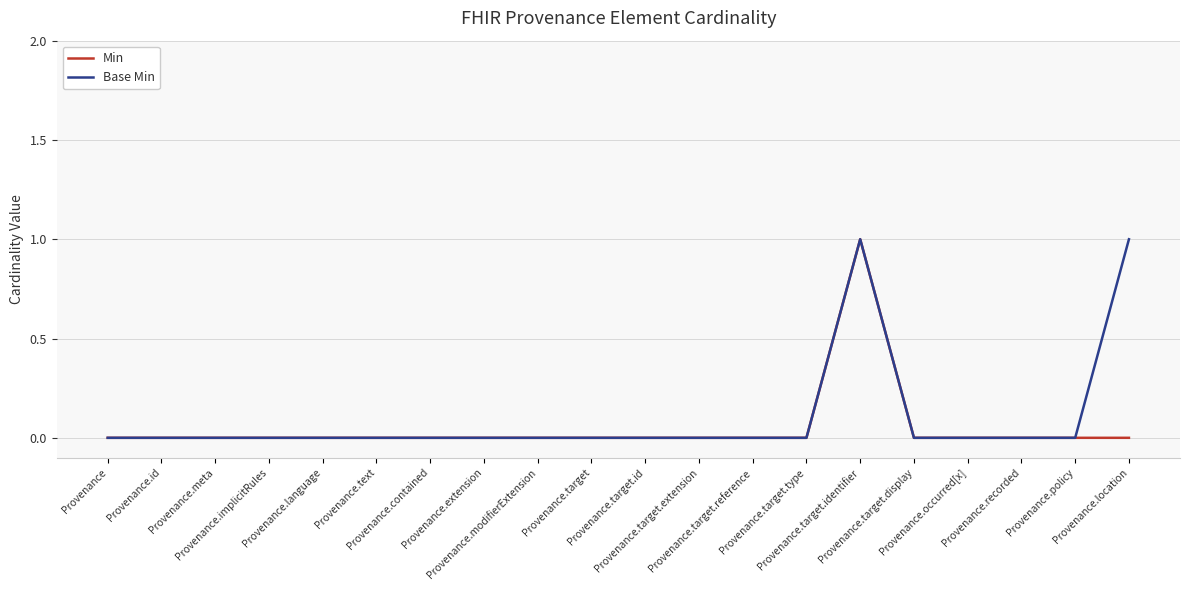

Reading left to right, what are all the values shown in this chart?

Min: Provenance=0	Provenance.id=0	Provenance.meta=0	Provenance.implicitRules=0	Provenance.language=0	Provenance.text=0	Provenance.contained=0	Provenance.extension=0	Provenance.modifierExtension=0	Provenance.target=0	Provenance.target.id=0	Provenance.target.extension=0	Provenance.target.reference=0	Provenance.target.type=0	Provenance.target.identifier=1	Provenance.target.display=0	Provenance.occurred[x]=0	Provenance.recorded=0	Provenance.policy=0	Provenance.location=0
Base Min: Provenance=0	Provenance.id=0	Provenance.meta=0	Provenance.implicitRules=0	Provenance.language=0	Provenance.text=0	Provenance.contained=0	Provenance.extension=0	Provenance.modifierExtension=0	Provenance.target=0	Provenance.target.id=0	Provenance.target.extension=0	Provenance.target.reference=0	Provenance.target.type=0	Provenance.target.identifier=1	Provenance.target.display=0	Provenance.occurred[x]=0	Provenance.recorded=0	Provenance.policy=0	Provenance.location=1